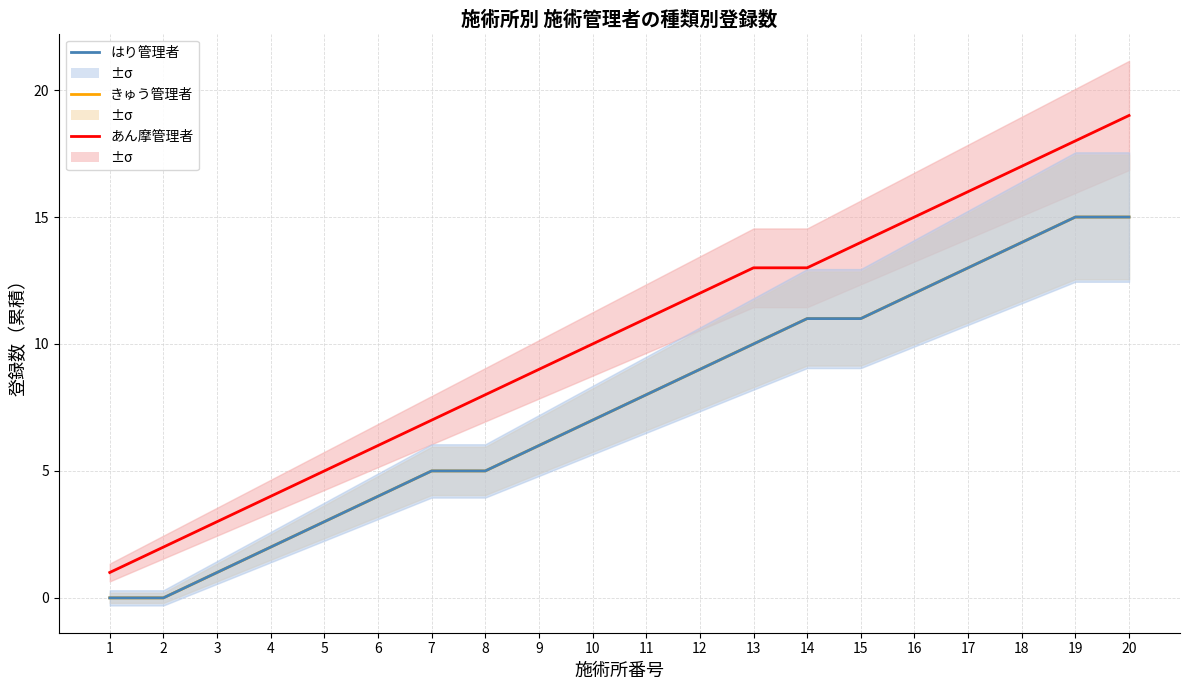

Read the きゅう管理者 value at 18, to the nearest 10.

10